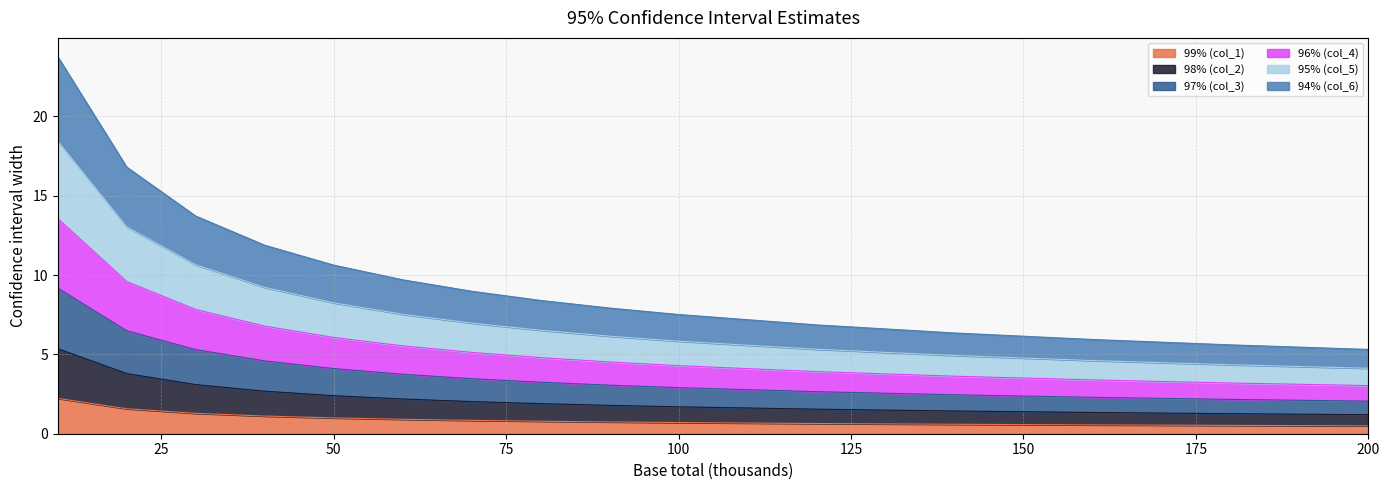

What is the highest value of the 99% (col_1) series?

2.2